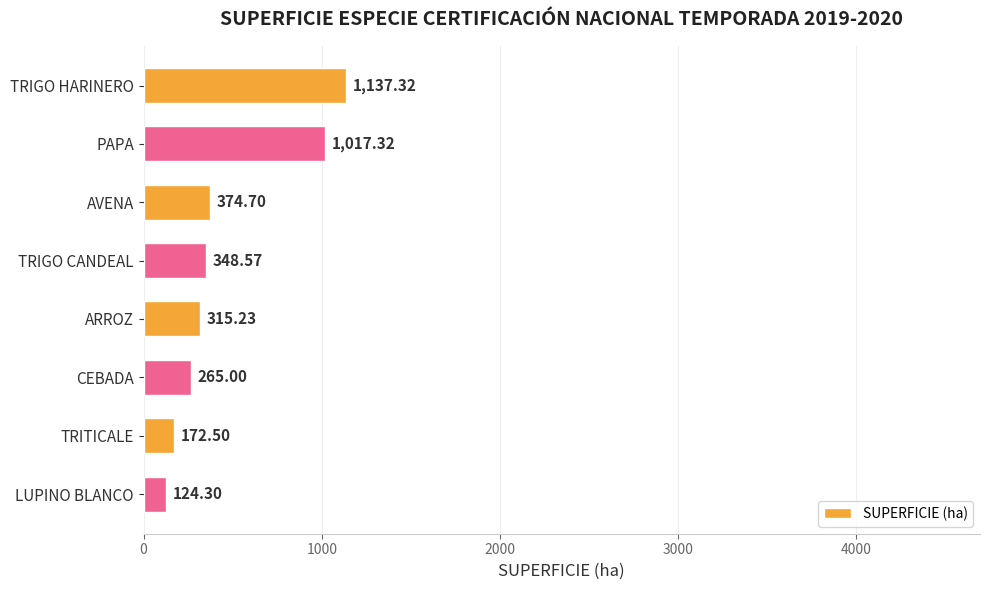

What is the difference between the maximum and minimum values?

1013.0